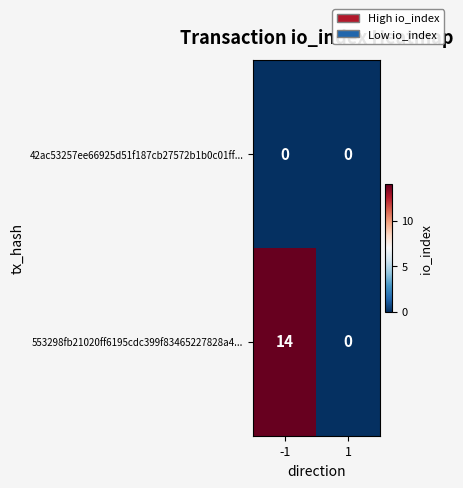

What is the total value across all series at -1?

14